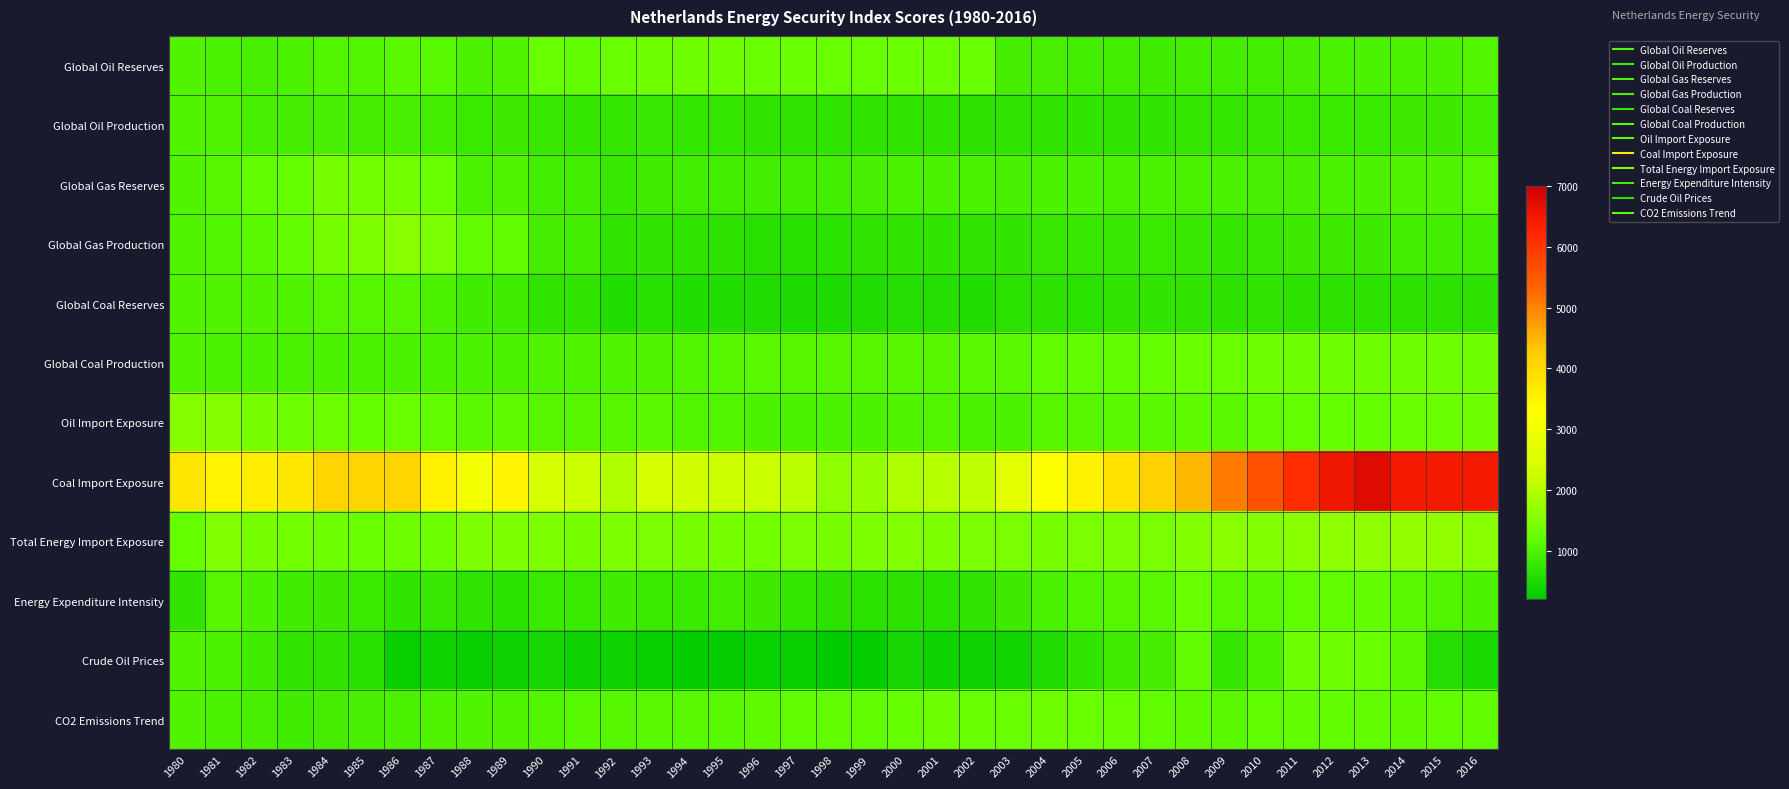

What is the spread (max minus min) of values at 1991?

1916.3